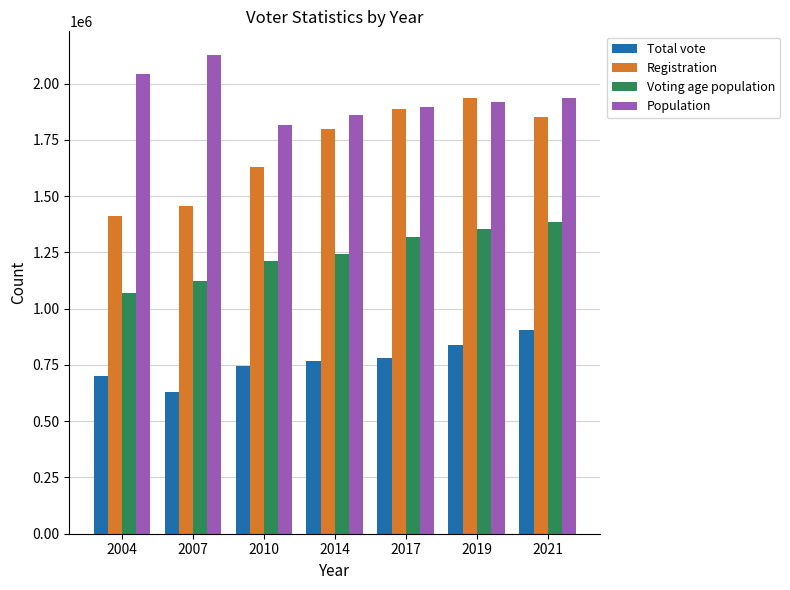

What value does the Voting age population series have at 2019, to the nearest 100?

1354200